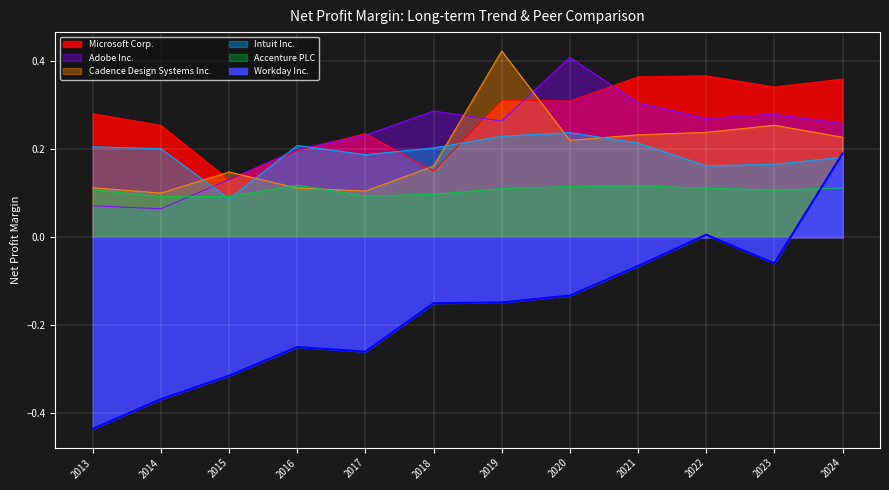

Does the chart display data point markers on the line(s)?

No